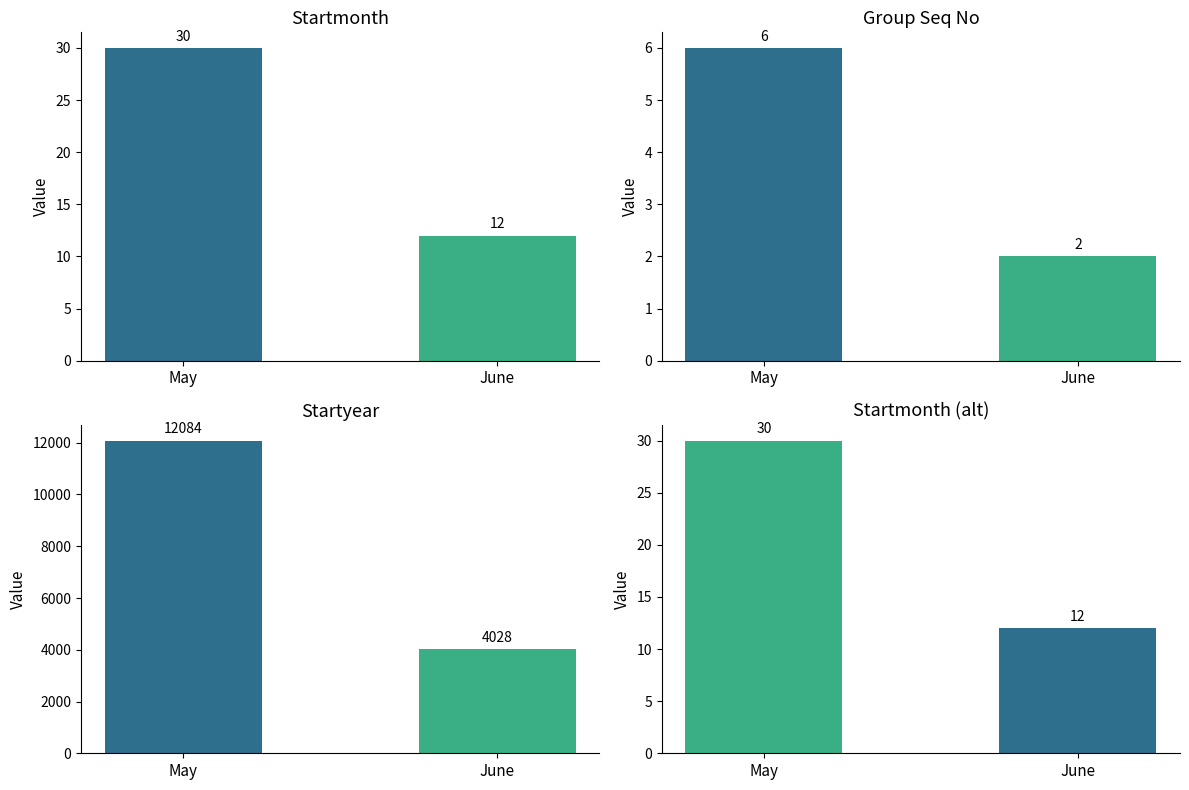

List the series in order of their peak value, highest first.

Startyear, Startmonth, Group Seq No